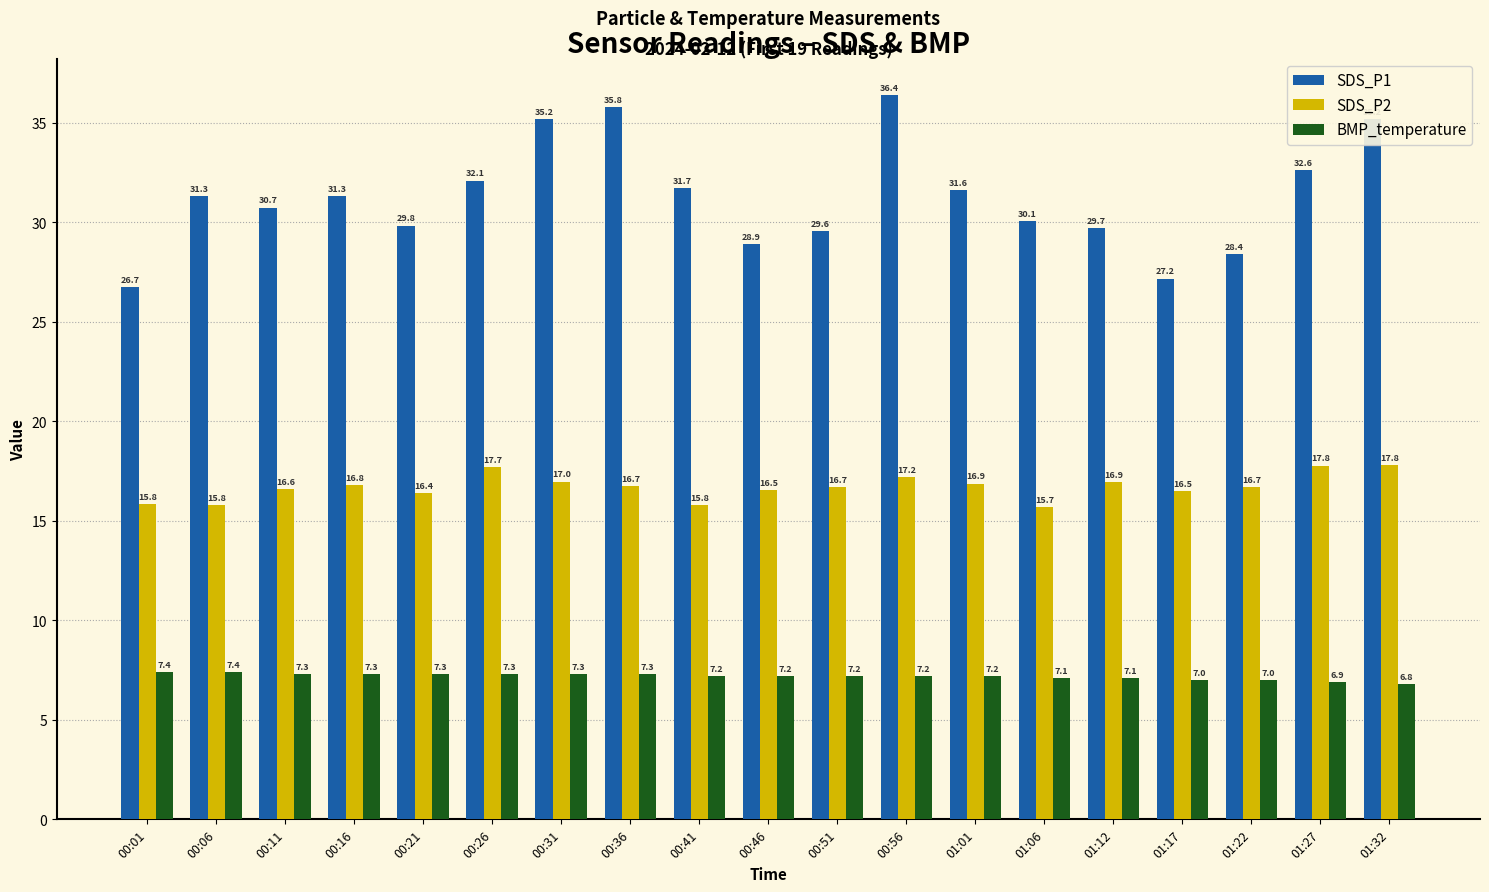

At which category does the chart reach its minimum across all series?

01:32